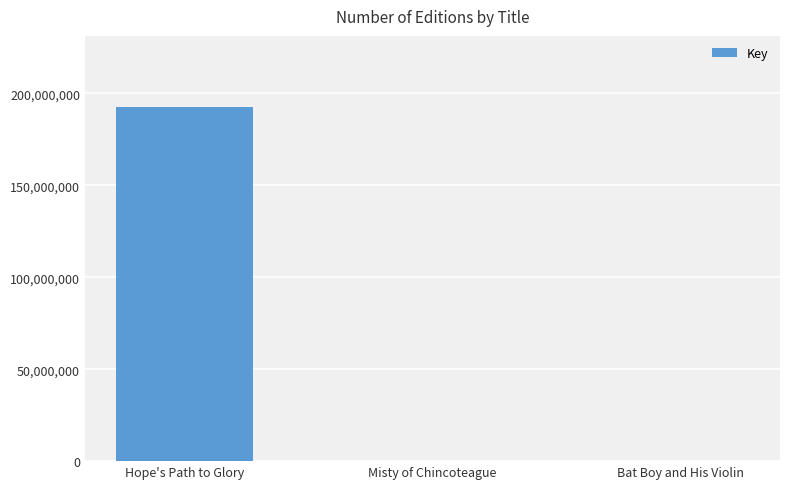

At which label is the value closest to 96334524?

Bat Boy and His Violin